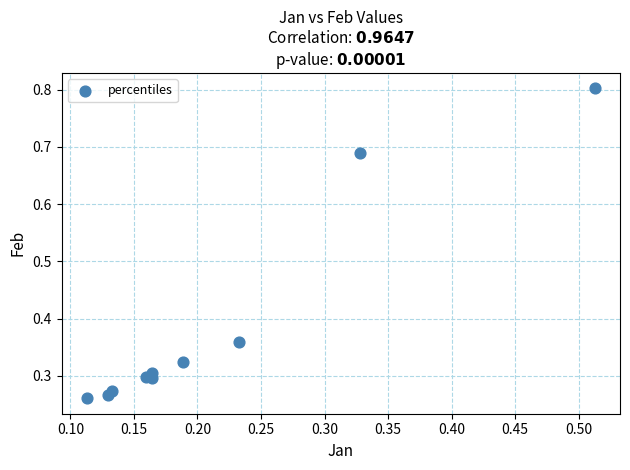

What is the range of Y values (max minus min)?

0.5